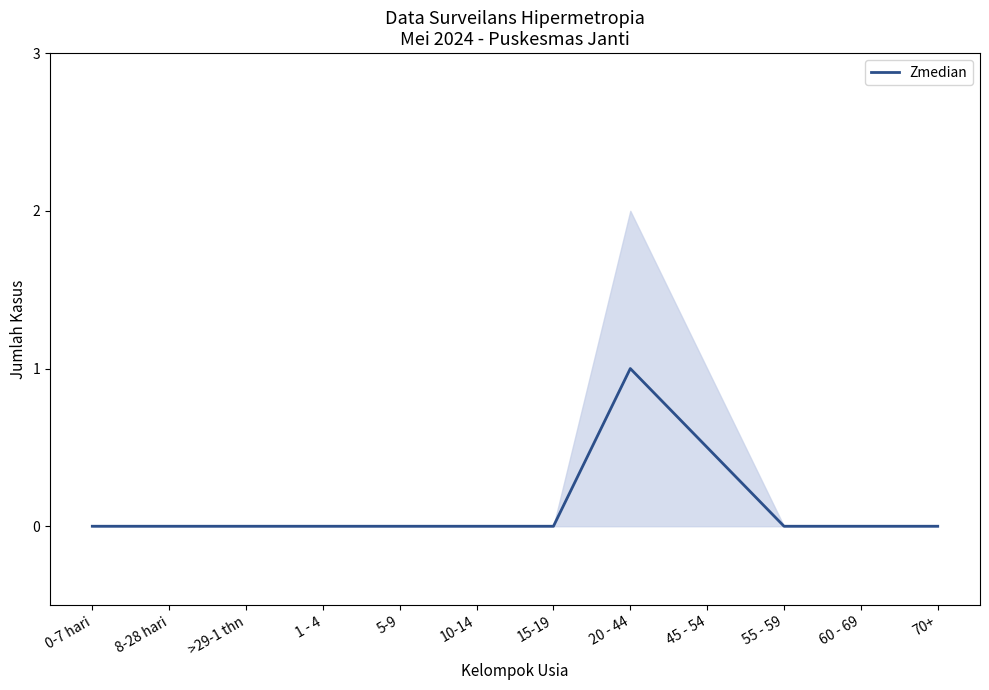

What is the value of the 8th point from the left?

1.0